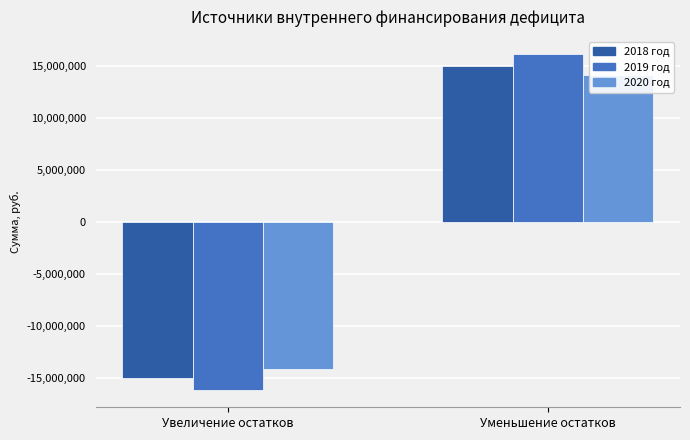

The value of 2020 год at Увеличение остатков is -14147561.7. True or false?

True